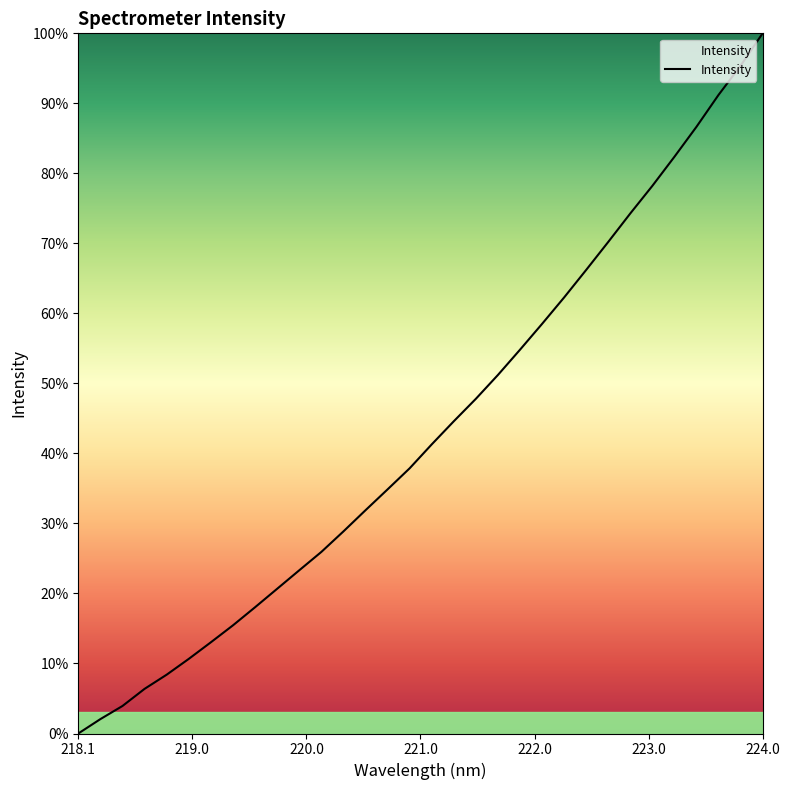

Does the chart have visible grid lines?

No